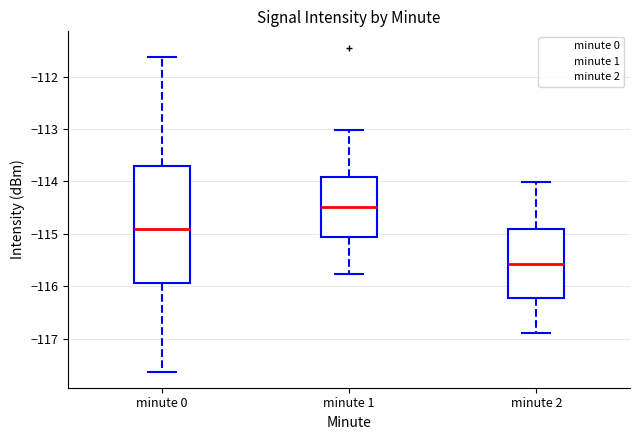

Which box has the highest median line?

minute 1